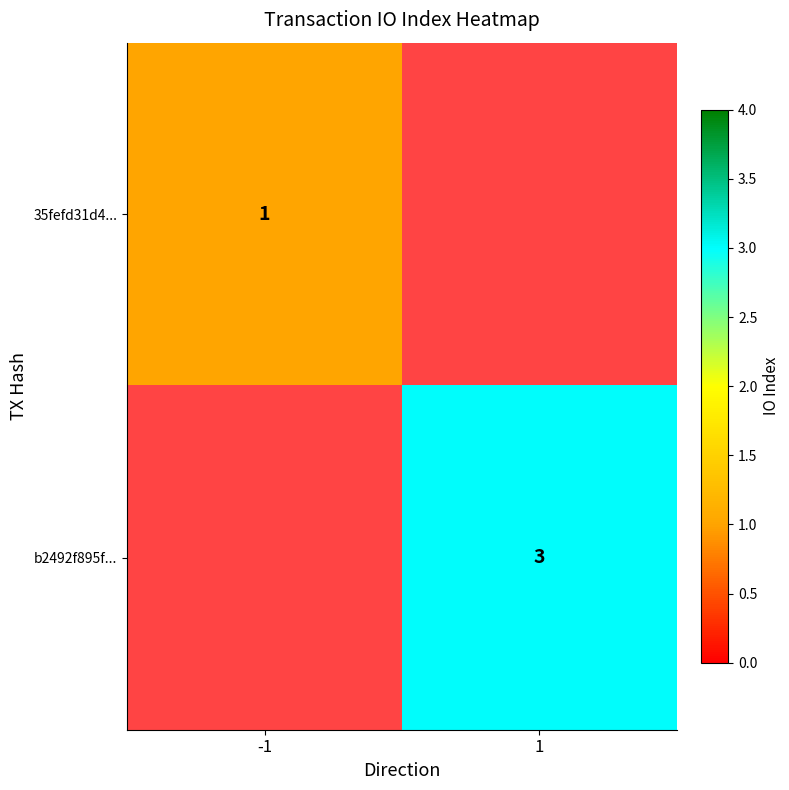

The value of 35fefd31d4... at -1 is 2. True or false?

False